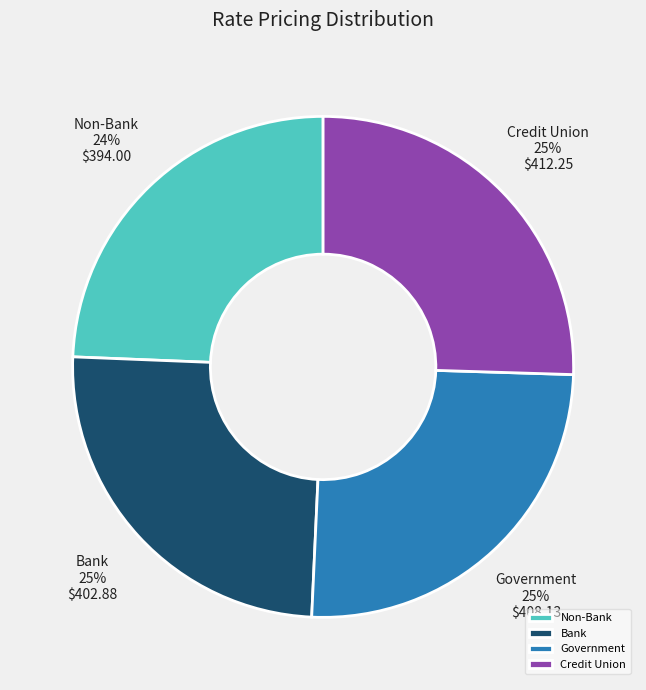

Does Non-Bank represent more than half of the total?

No